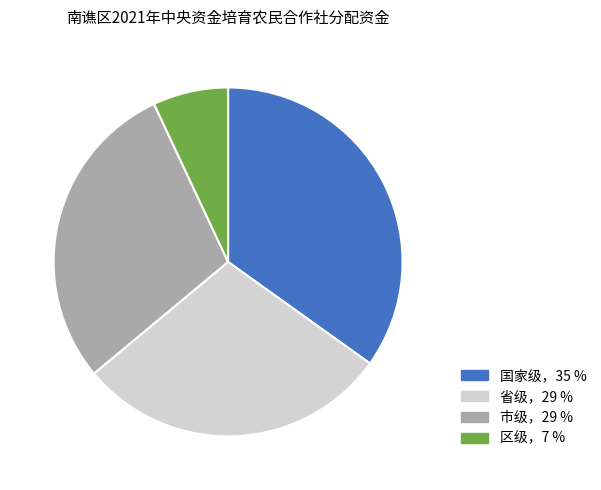

Is there a majority slice in this chart?

No